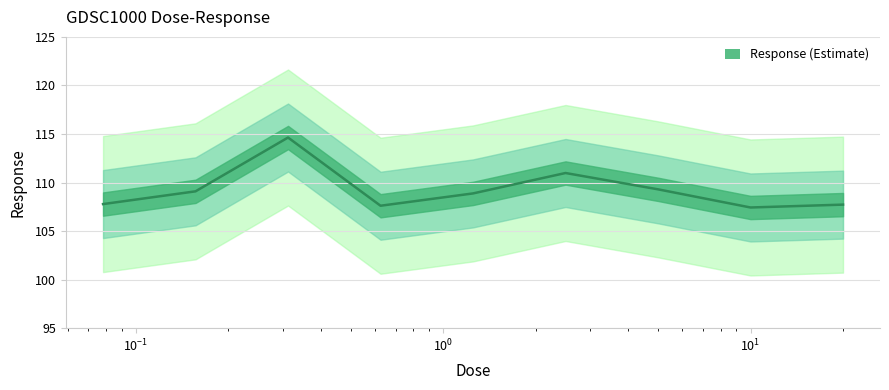

How many interior local peaks (higher than both neighbors) does the data have?

2